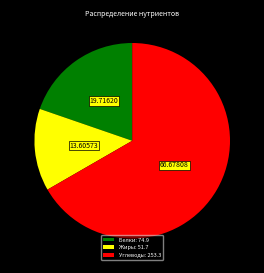

What is the largest slice in the pie chart?

Углеводы: 253.3